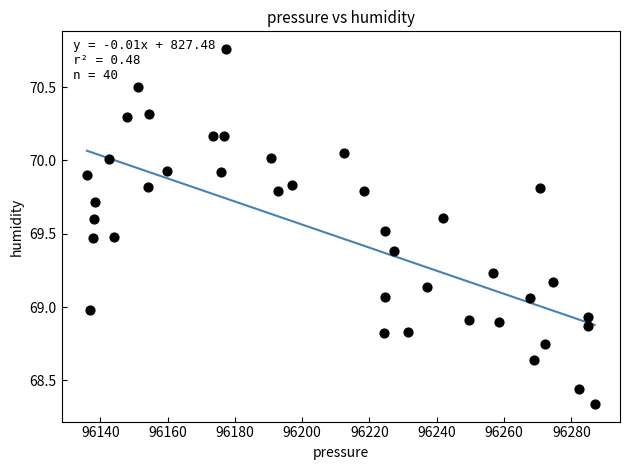

What is the range of X values (max minus min)?

150.8